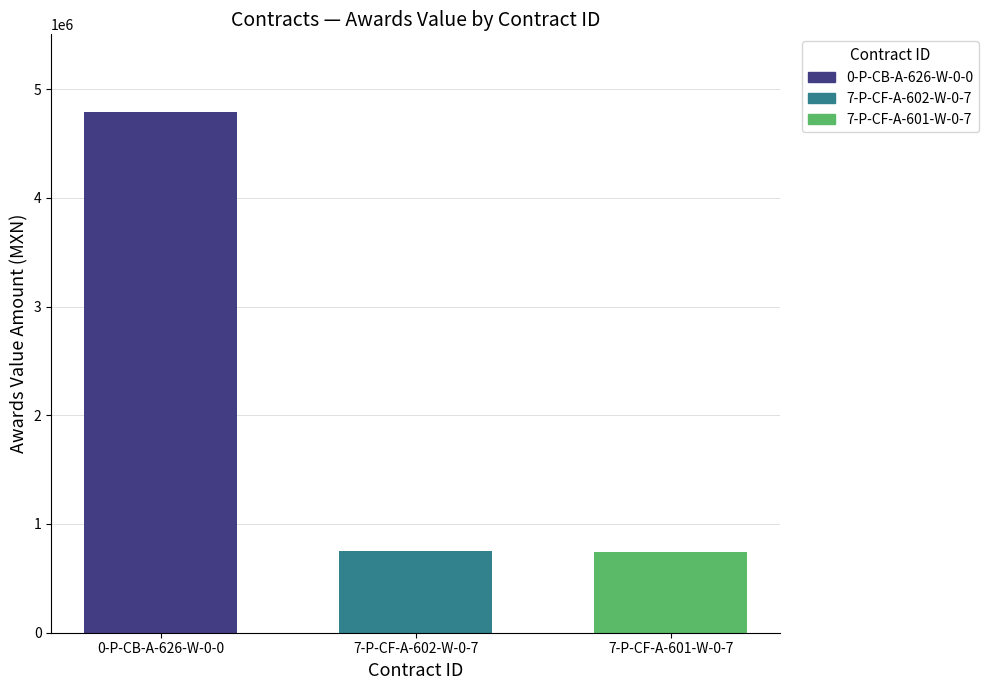

What is the difference between the second highest and minimum values?

14172.4